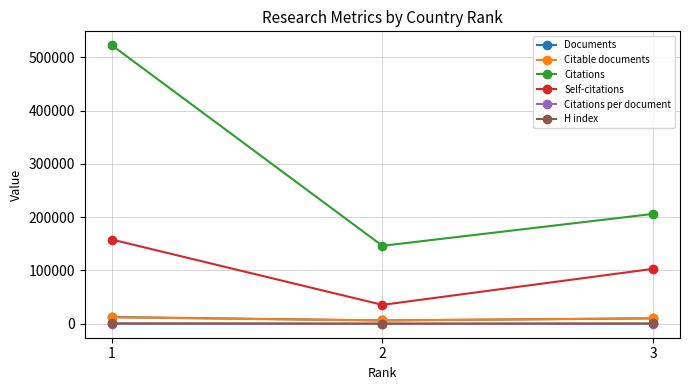

Rank the categories by Self-citations value from highest to lowest.

1, 3, 2